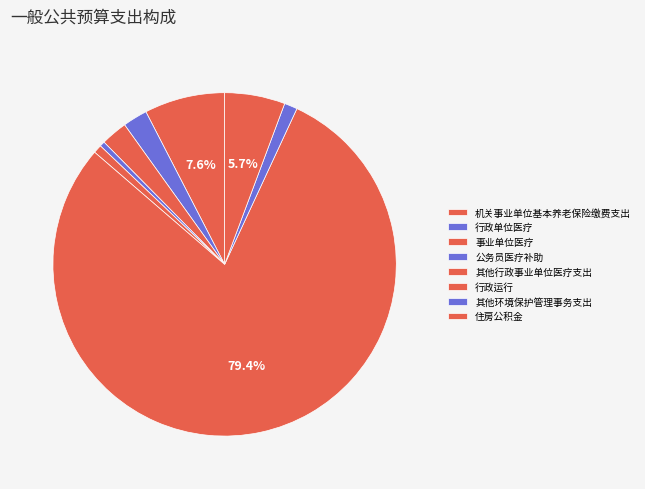

Count the number of slices in the pie.

8